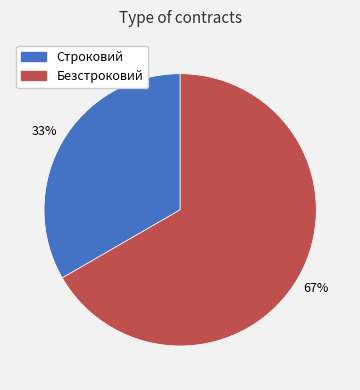

Which category has the smallest portion of the pie?

Строковий